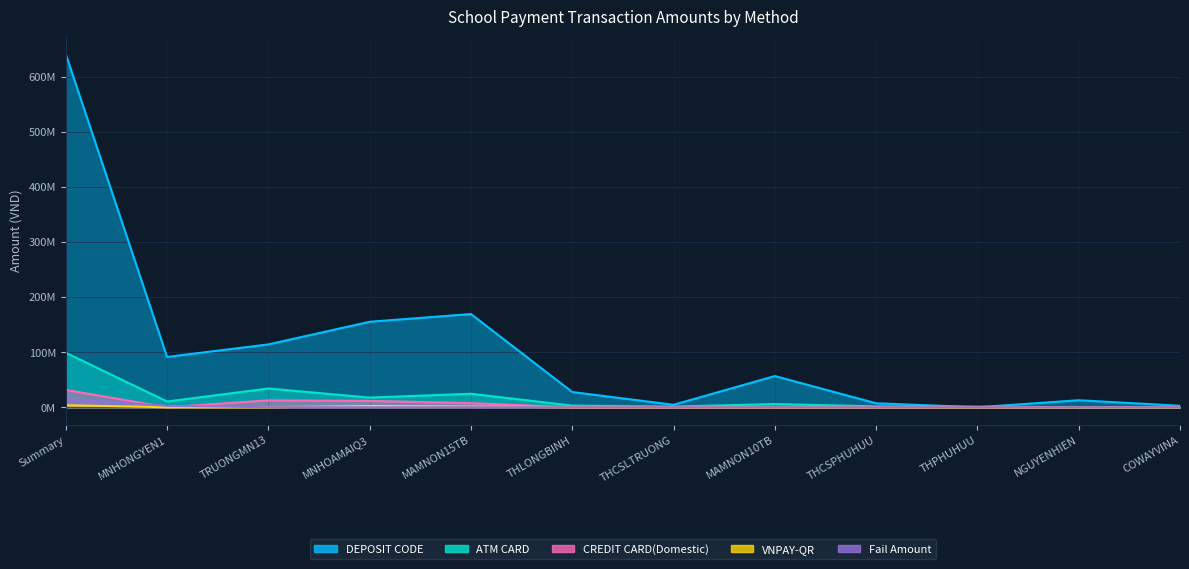

At which label does VNPAY-QR reach its minimum?

MNHONGYEN1